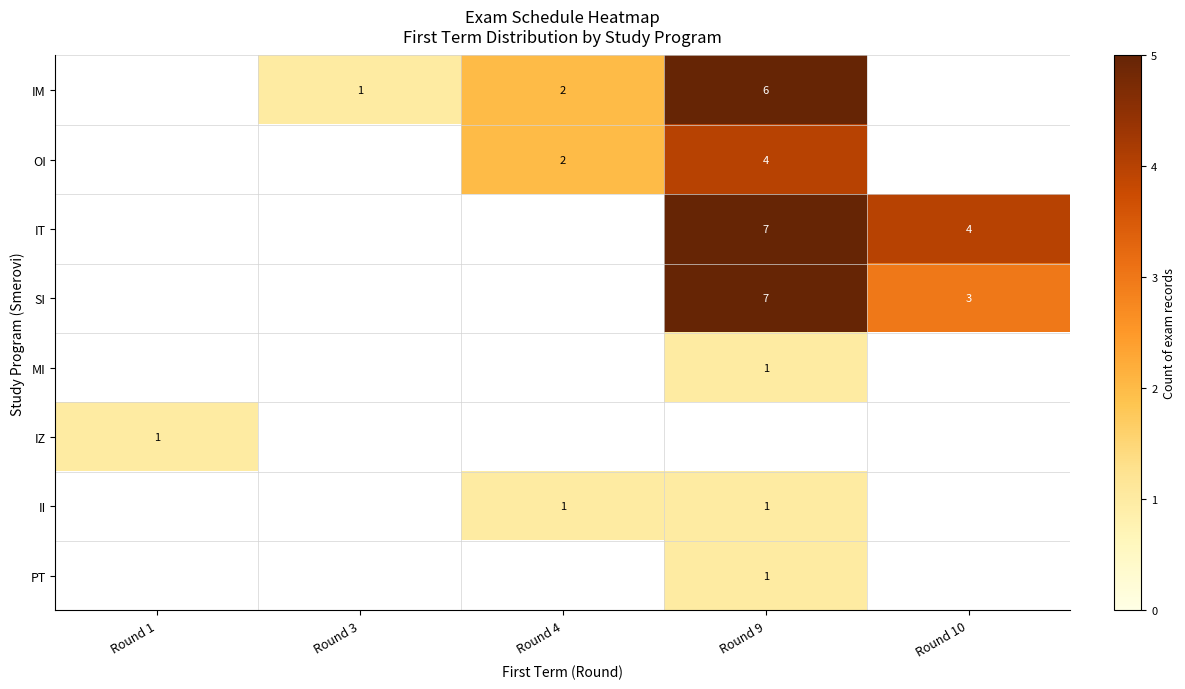

The IM series shows 2 at Round 3. True or false?

False